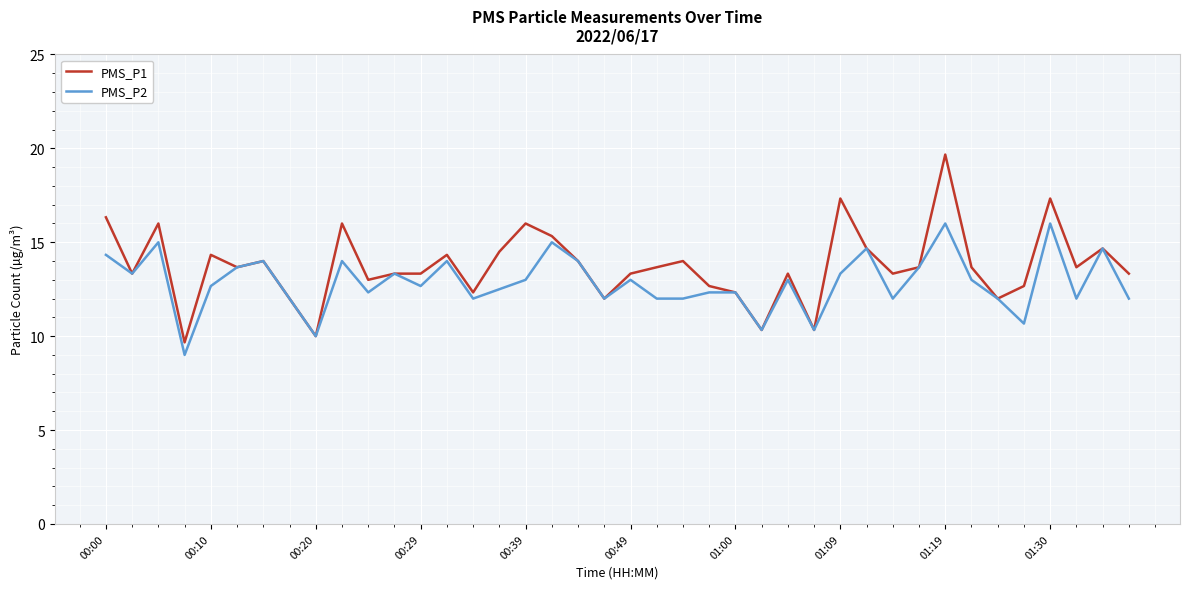

How many lines are shown in the chart?

2